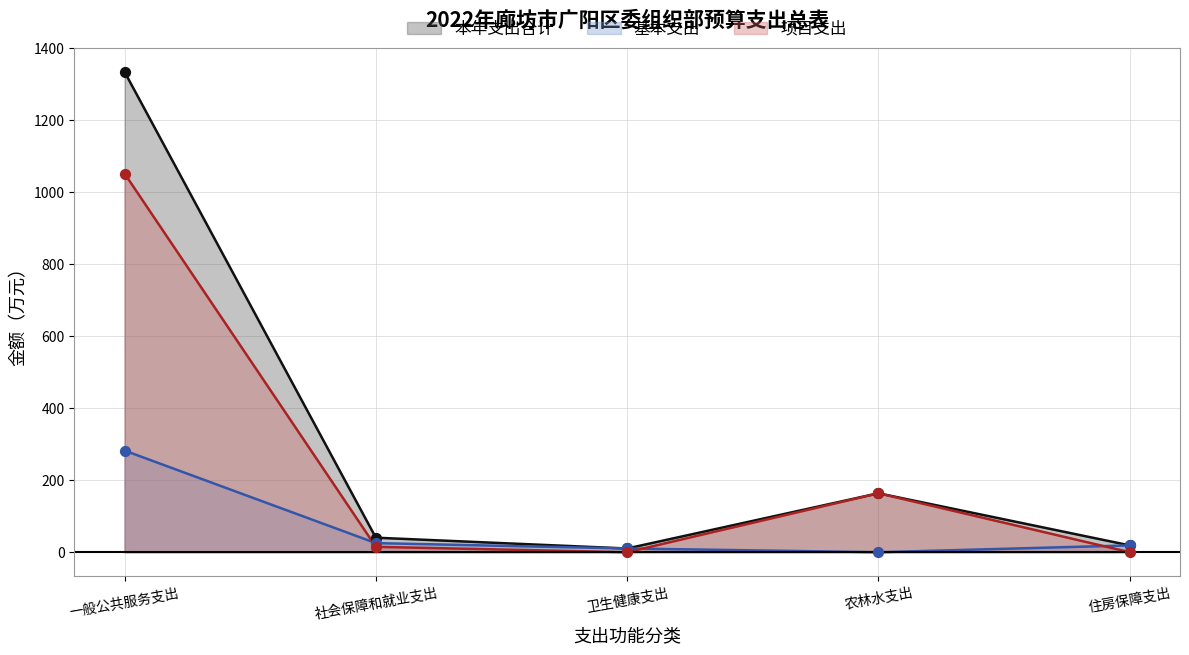

Which series has the largest total across all categories?

本年支出合计